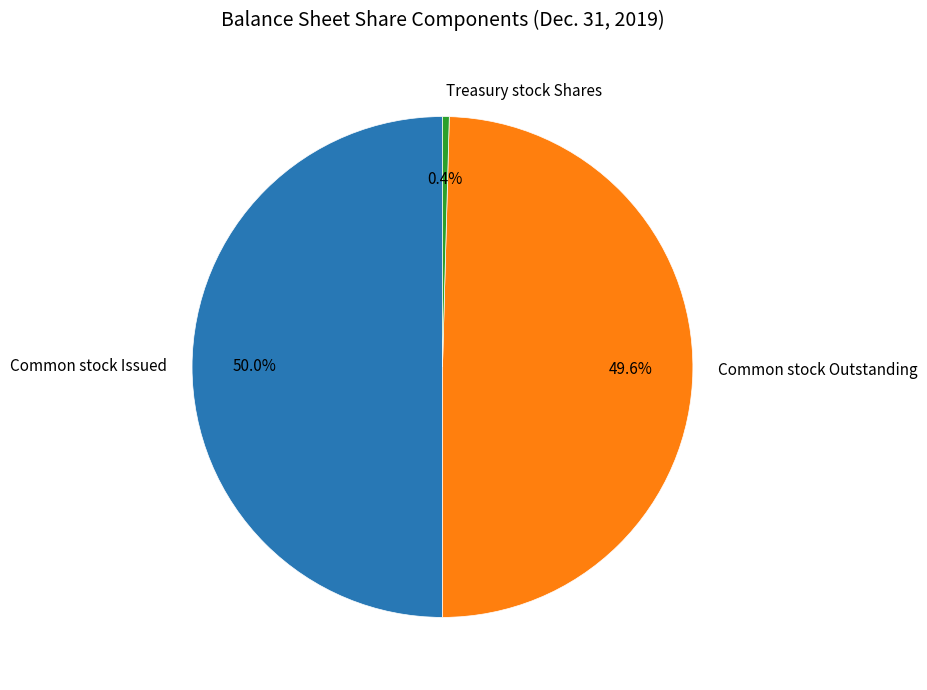

Is Common stock Outstanding the majority of the pie?

No